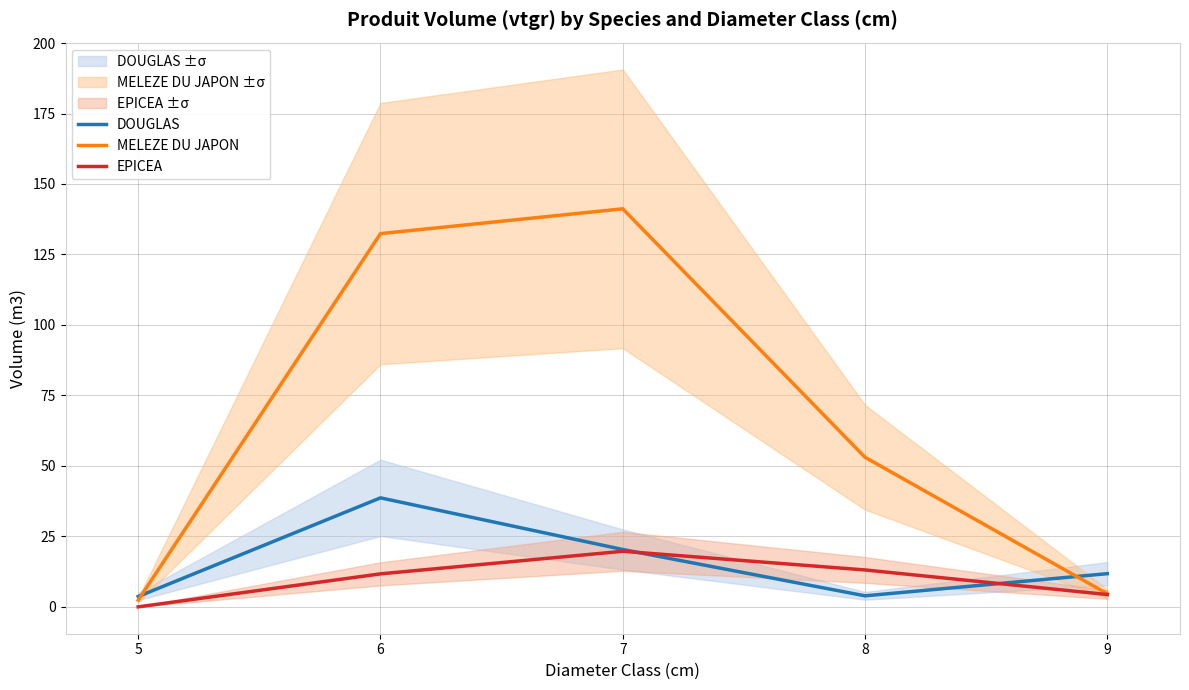

Rank the series at 6 from lowest to highest value.

EPICEA, DOUGLAS, MELEZE DU JAPON